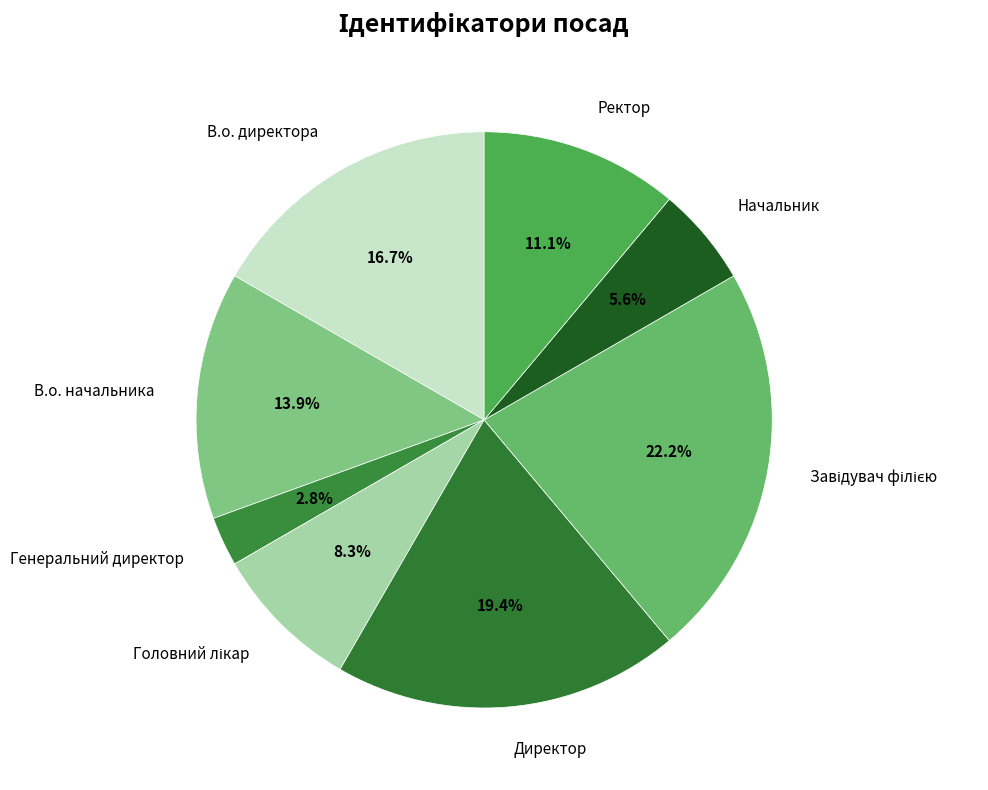

How many slices are in this pie chart?

8